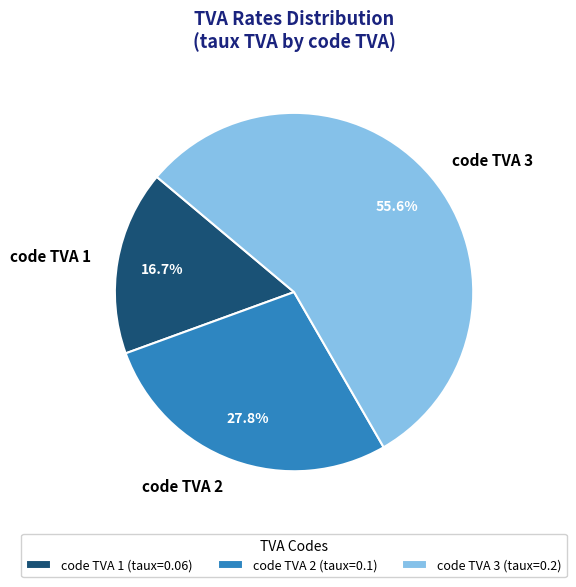

Between code TVA 3 and code TVA 1, which is larger?

code TVA 3